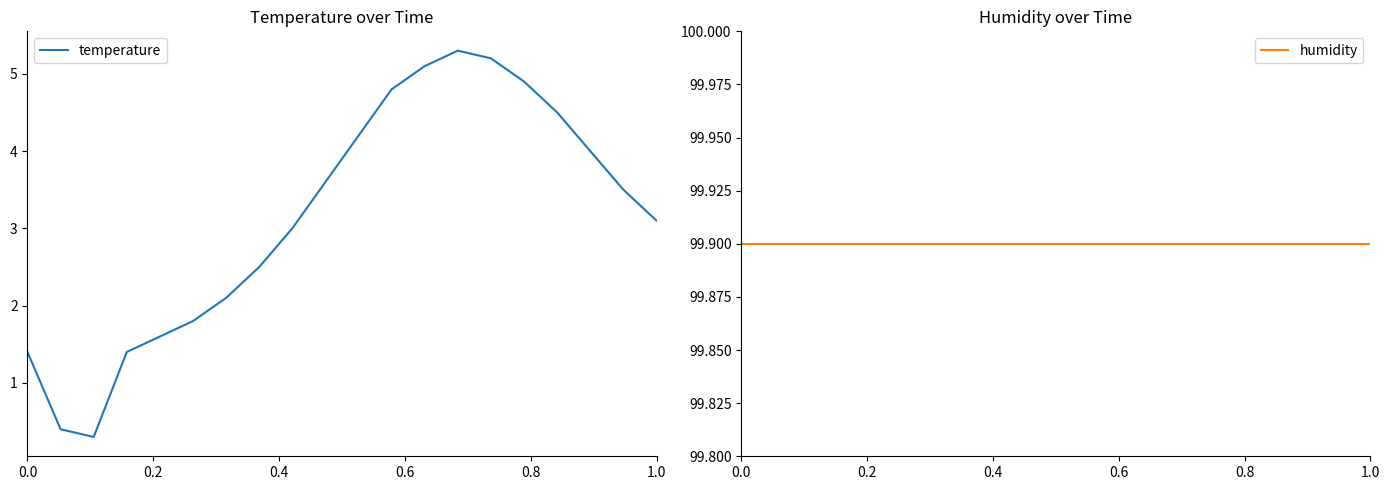

What is the maximum value for temperature?

5.3